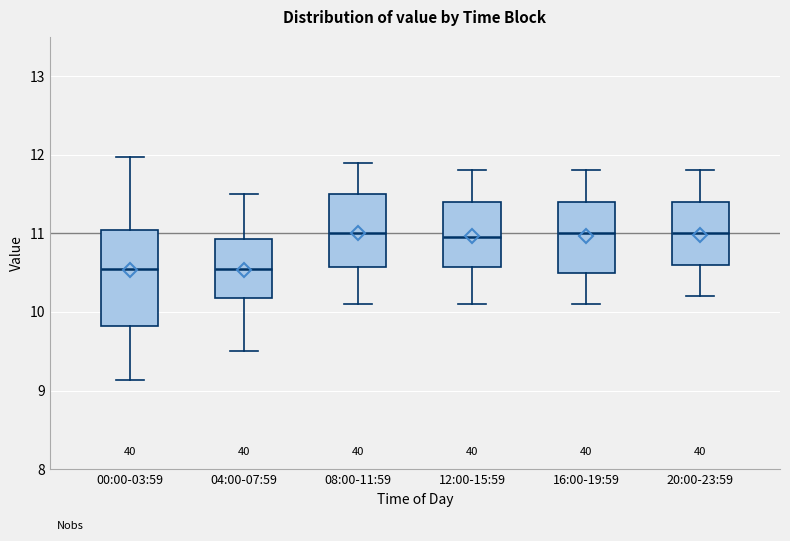

Which box is the tallest, from its lower edge to its upper edge?

00:00-03:59